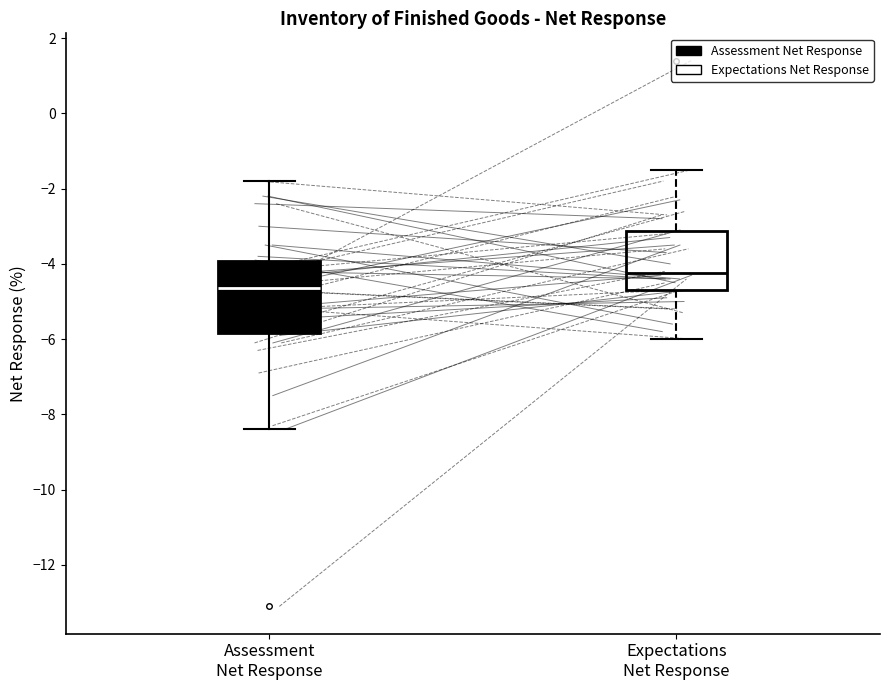

Reading left to right, read every box against the y-axis: the position of its median line, the range the box covers, and the ends of its whiskers. The values are not printed on the chart, so give them approximately, as read against the axis.

Assessment Net Response: median -4.6, box -5.8 to -4.0, whiskers -8.4 to -1.8
Expectations Net Response: median -4.2, box -4.6 to -3.2, whiskers -6.0 to -1.4